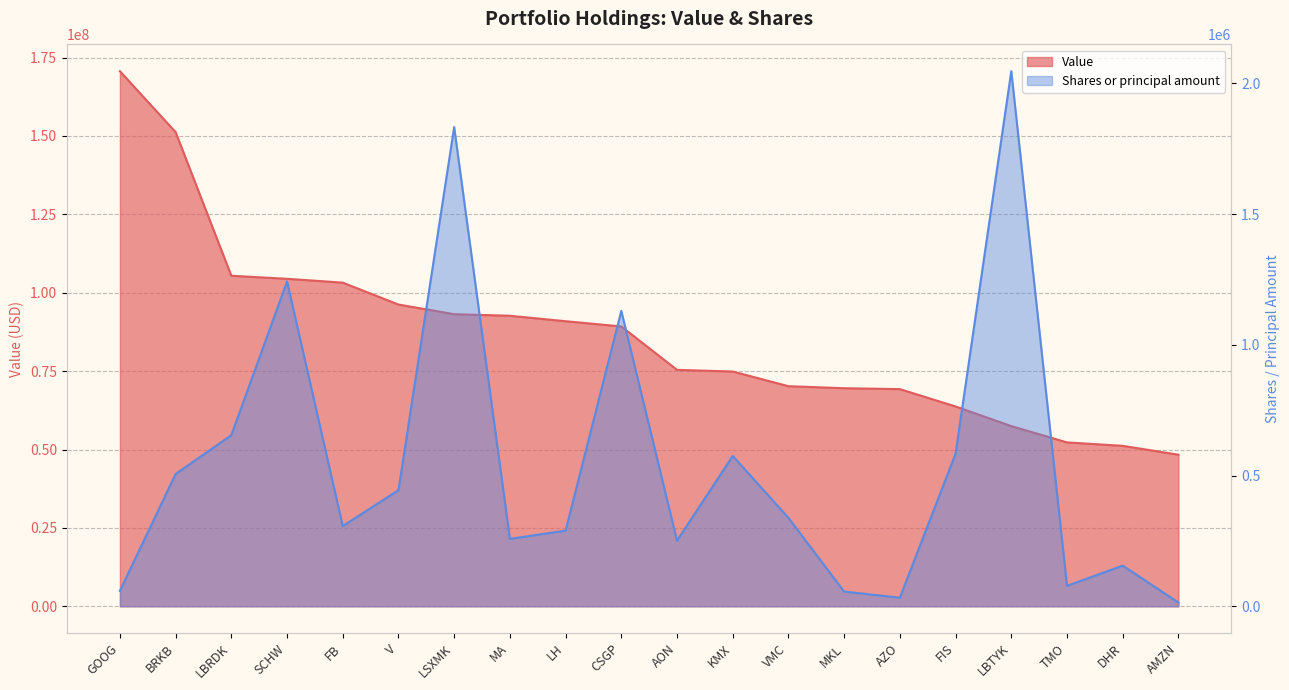

What are all the series names shown in the legend?

Value, Shares or principal amount